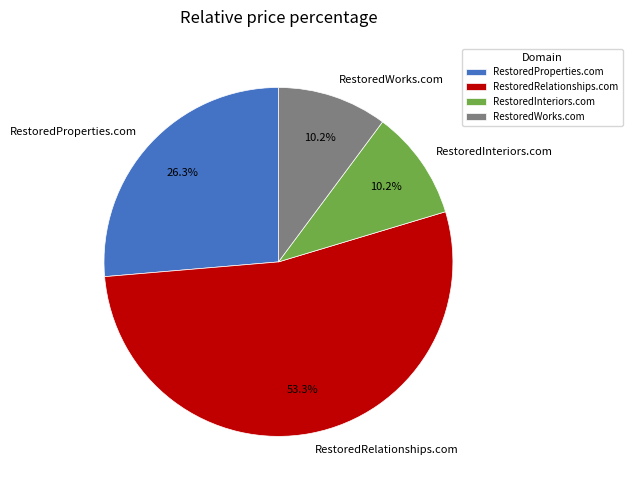

The RestoredInteriors.com slice represents 10% of the pie. True or false?

True